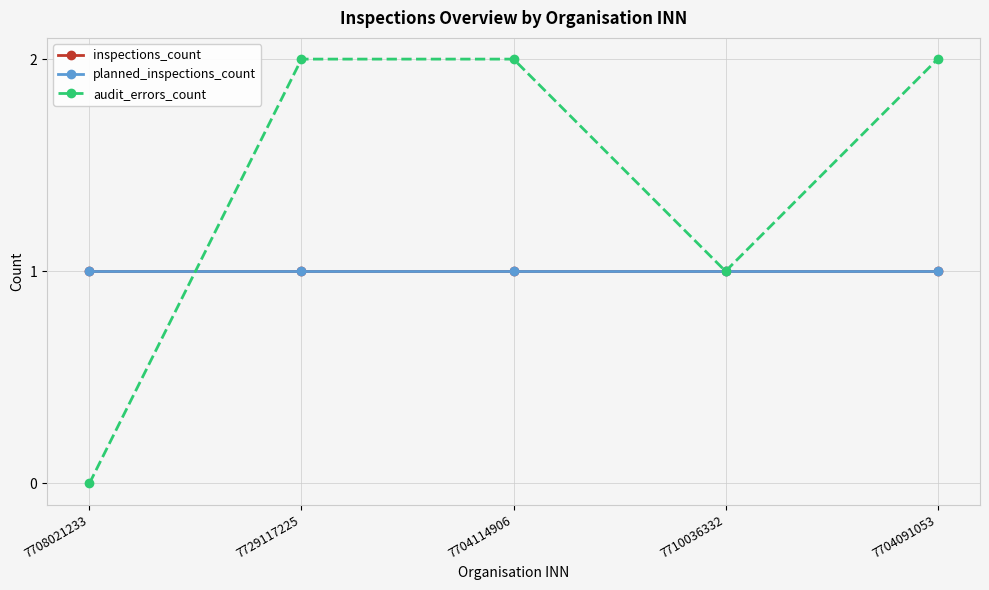

How many intersections are there between audit_errors_count and planned_inspections_count?

1